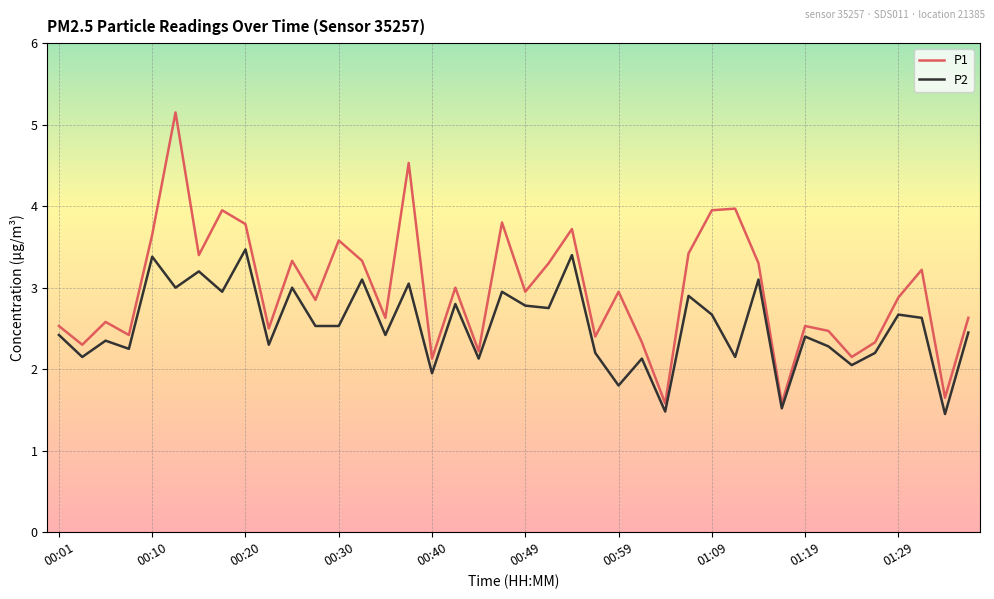

Does the chart display data point markers on the line(s)?

No